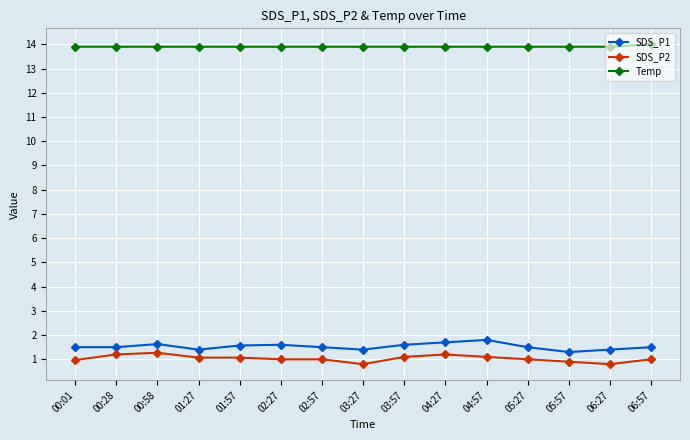

True or false: SDS_P1 and SDS_P2 cross at least once.

False